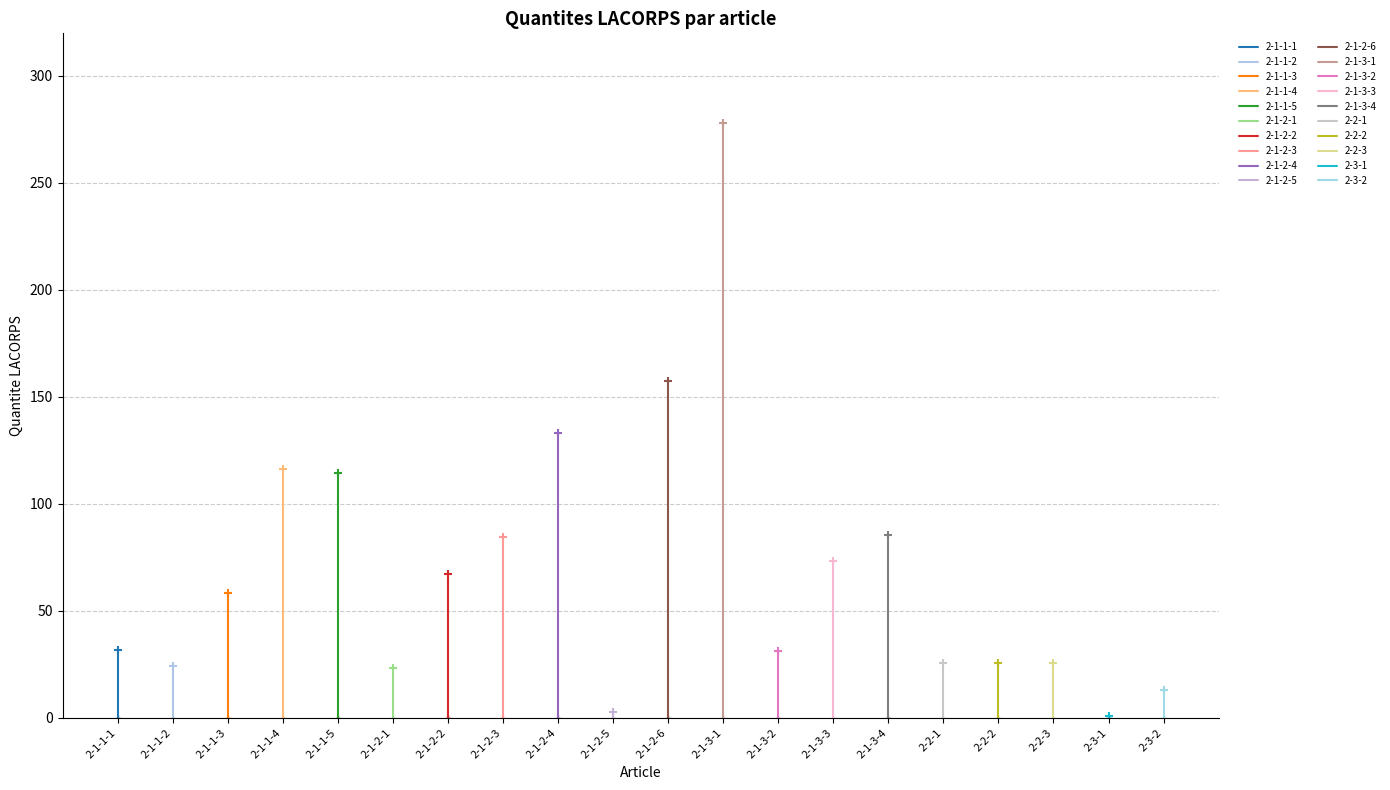

Rank the categories by value from highest to lowest.

2-1-3-1, 2-1-2-6, 2-1-2-4, 2-1-1-4, 2-1-1-5, 2-1-3-4, 2-1-2-3, 2-1-3-3, 2-1-2-2, 2-1-1-3, 2-1-1-1, 2-1-3-2, 2-2-1, 2-2-2, 2-2-3, 2-1-1-2, 2-1-2-1, 2-3-2, 2-1-2-5, 2-3-1